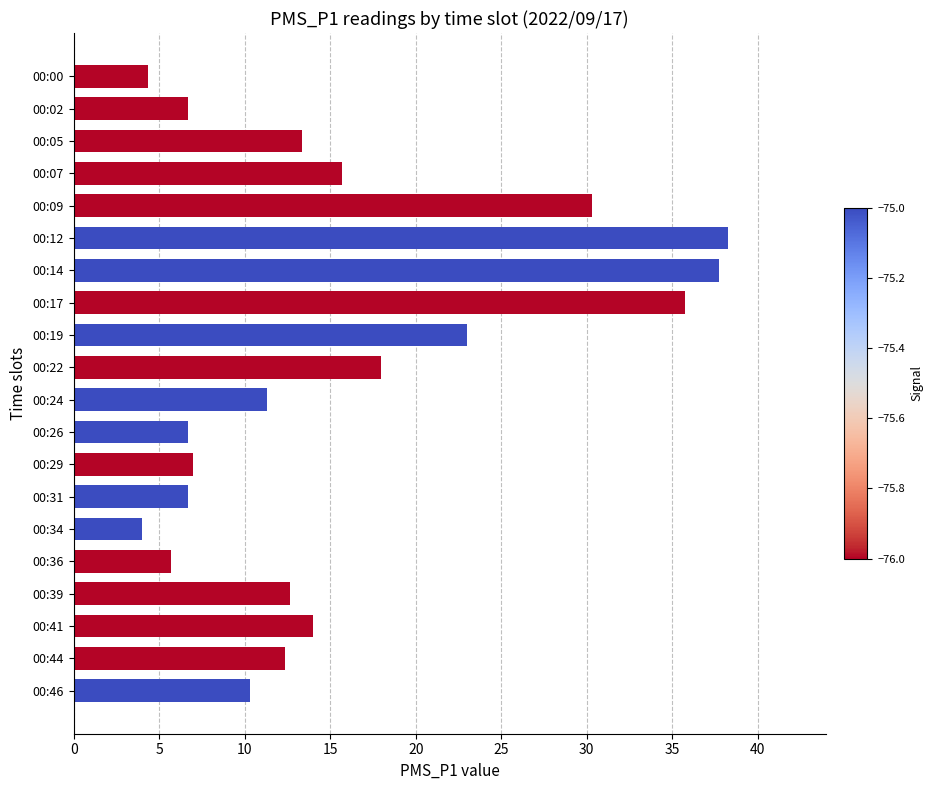

Where is the data nearest to the value 21?

00:19